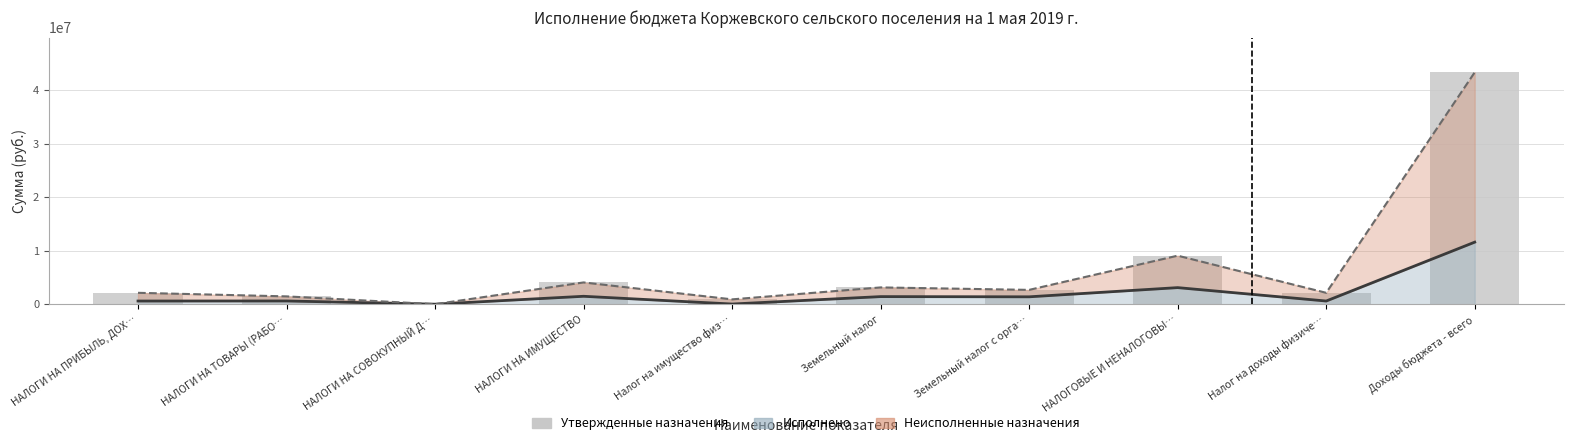

What is the maximum value shown in the chart?

43300048.8